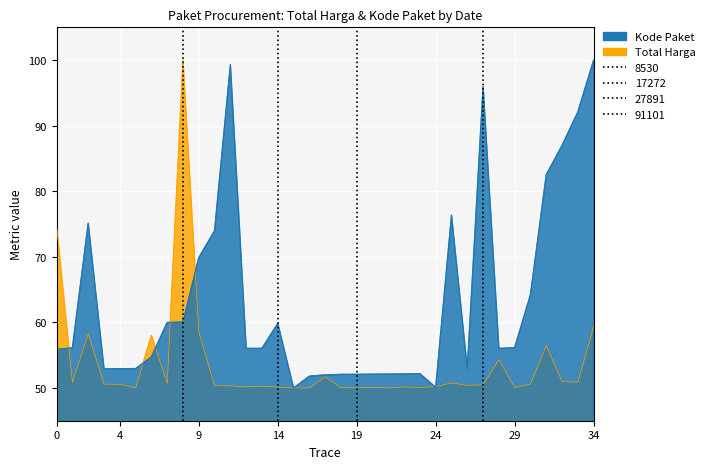

Is it true that Total Harga equals 84.1 at 2021-12-01?

False